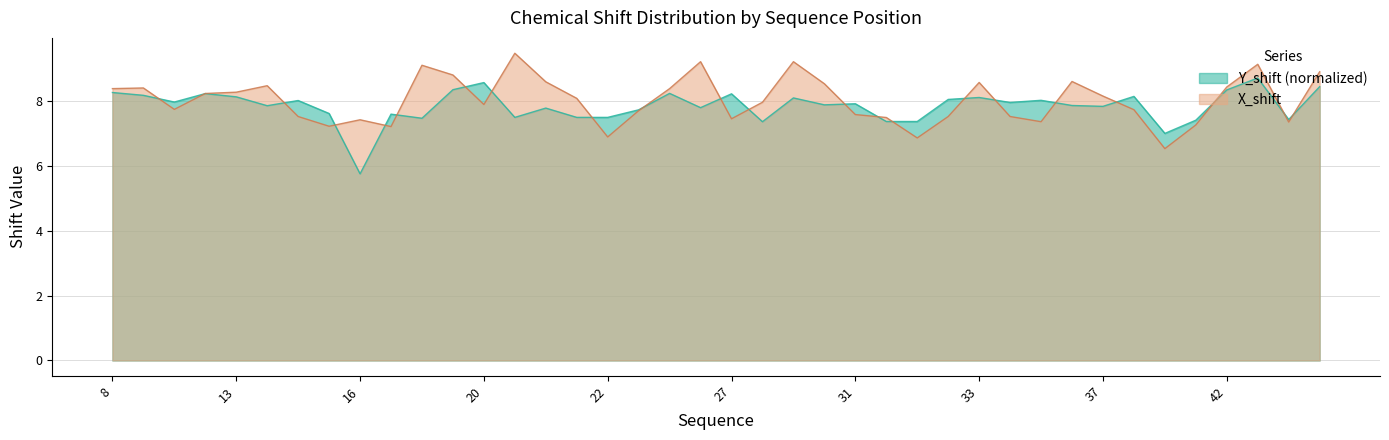

Which series has the widest spread of values?

Y_shift